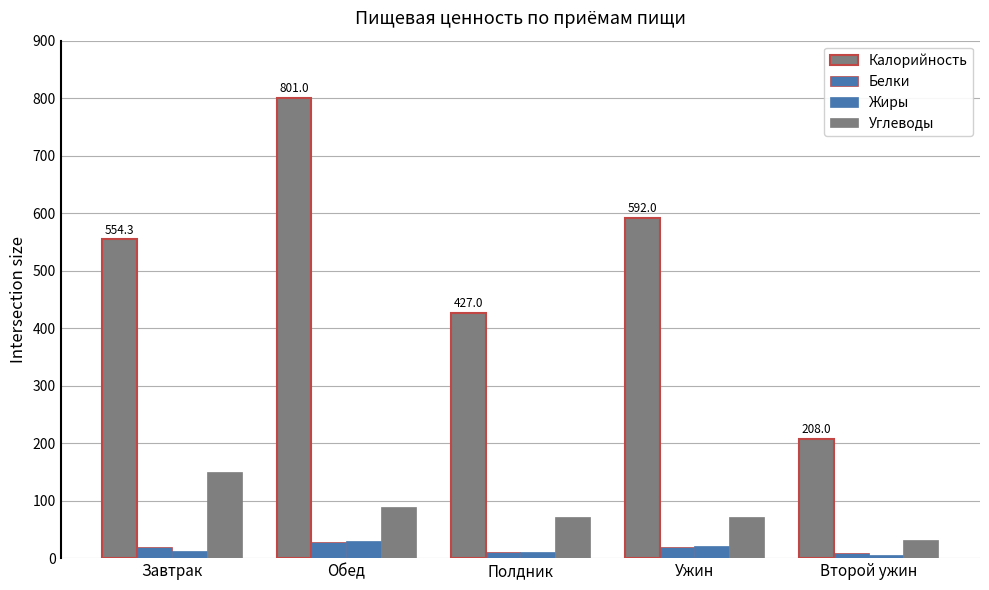

What is the total value across all series at Ужин?

703.5